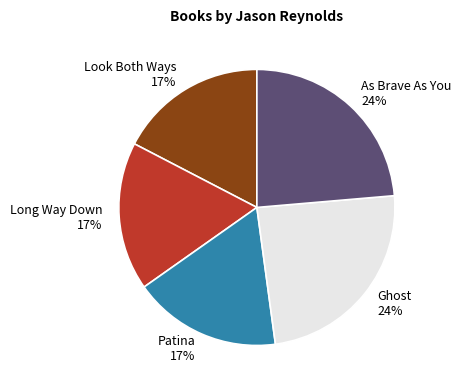

The Long Way Down slice represents 17% of the pie. True or false?

True